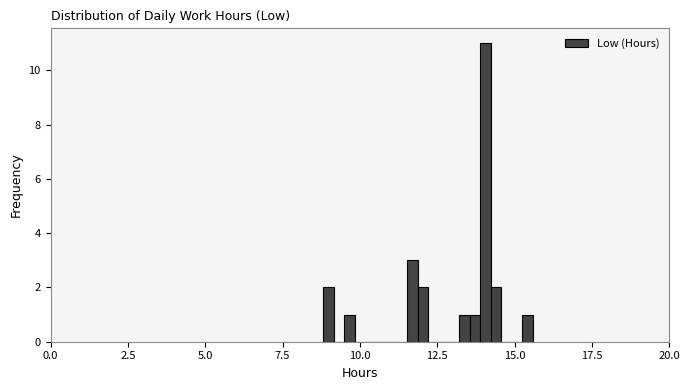

Around what value on the x-axis is the tallest bar? Give the approximate position of its centre, as read against the axis.

14.0